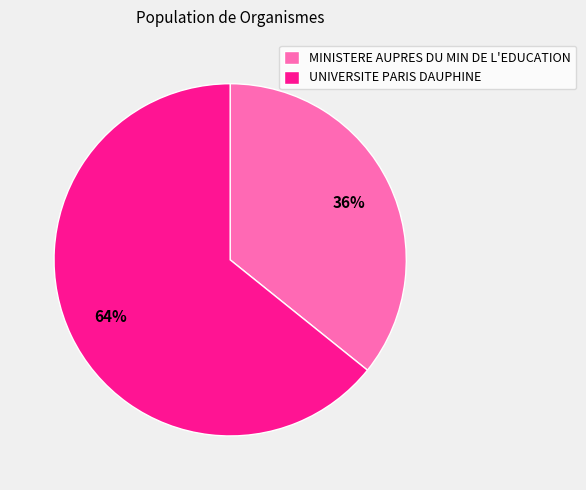

Which slice is the largest?

UNIVERSITE PARIS DAUPHINE